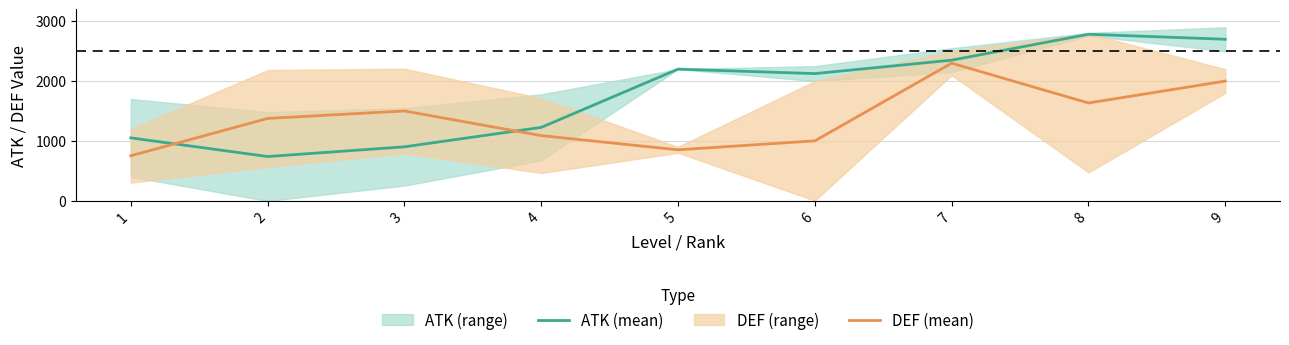

True or false: DEF (mean) has more than 0 points higher than both neighbors.

True